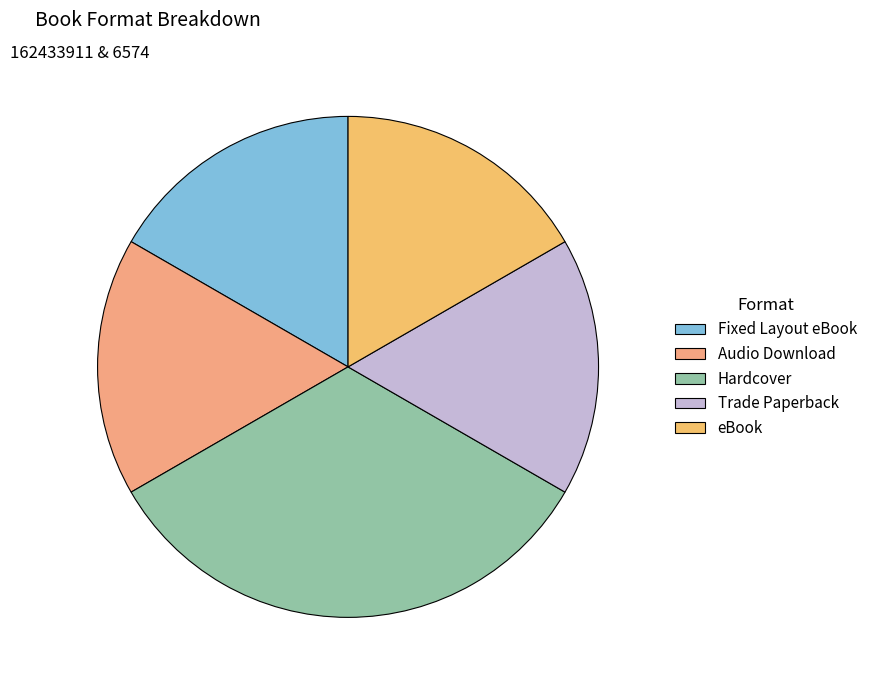

How many slices are in this pie chart?

5